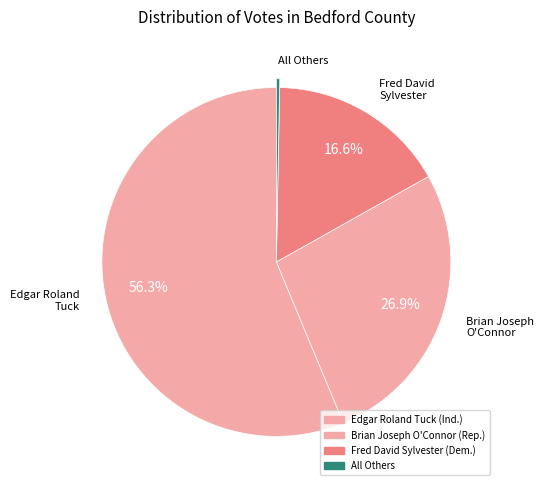

Rank the categories by value from lowest to highest.

All Others, Fred David Sylvester (Democratic), Brian Joseph O'Connor (Republican), Edgar Roland Tuck (Independent)